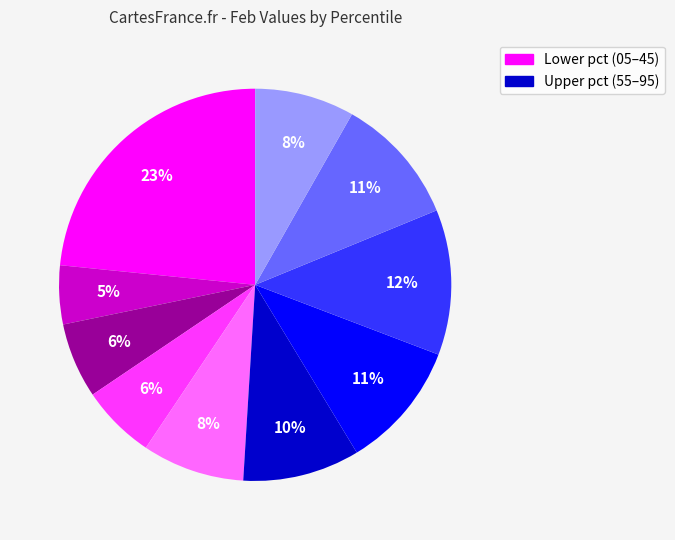

To the nearest percent, what is the average slice percentage?

10%